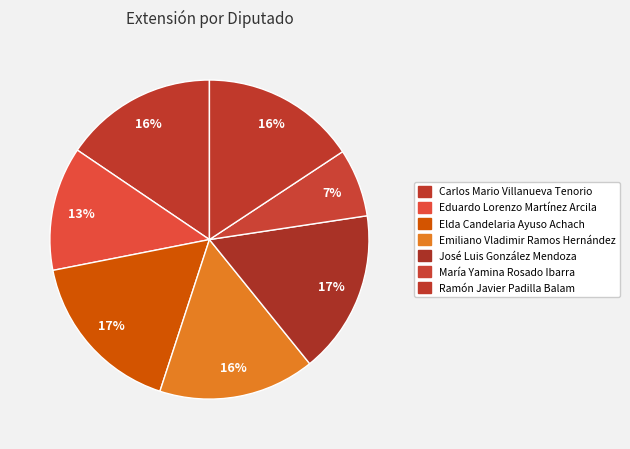

Is the sum of Emiliano Vladimir Ramos Hernández and José Luis González Mendoza greater than half?

No